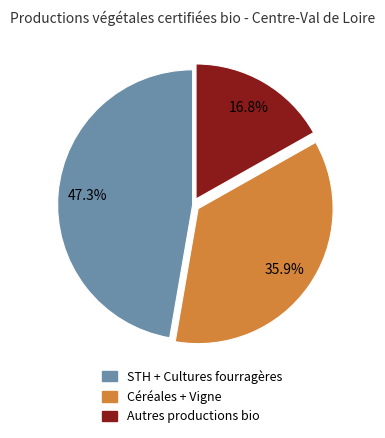

Is there any slice that represents more than half of the pie?

No